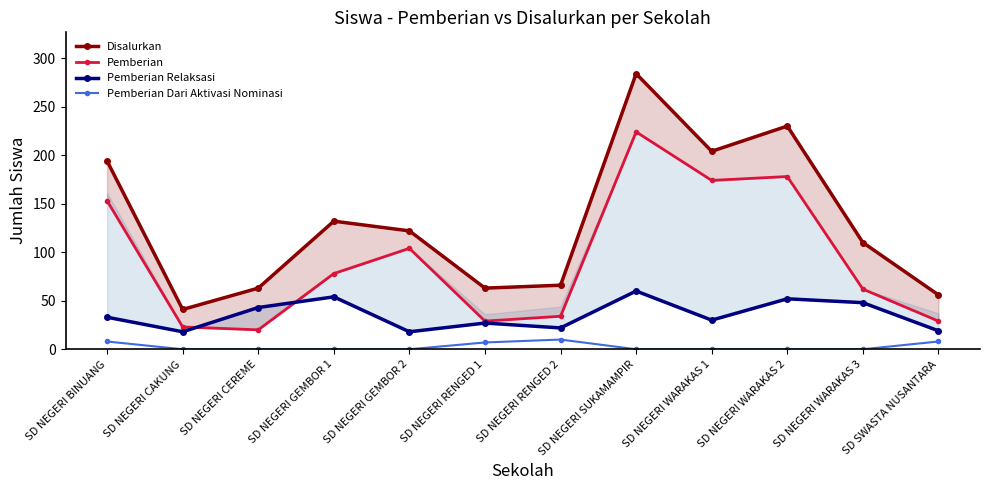

Which series changed the most between SD NEGERI CEREME and SD SWASTA NUSANTARA?

Pemberian Relaksasi